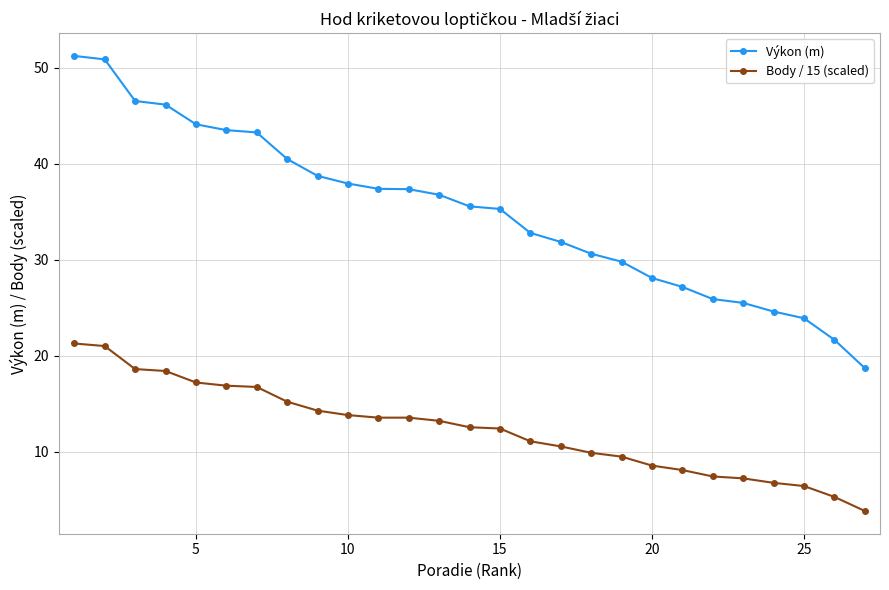

True or false: Výkon (m) and Body / 15 (scaled) intersect in this chart.

False